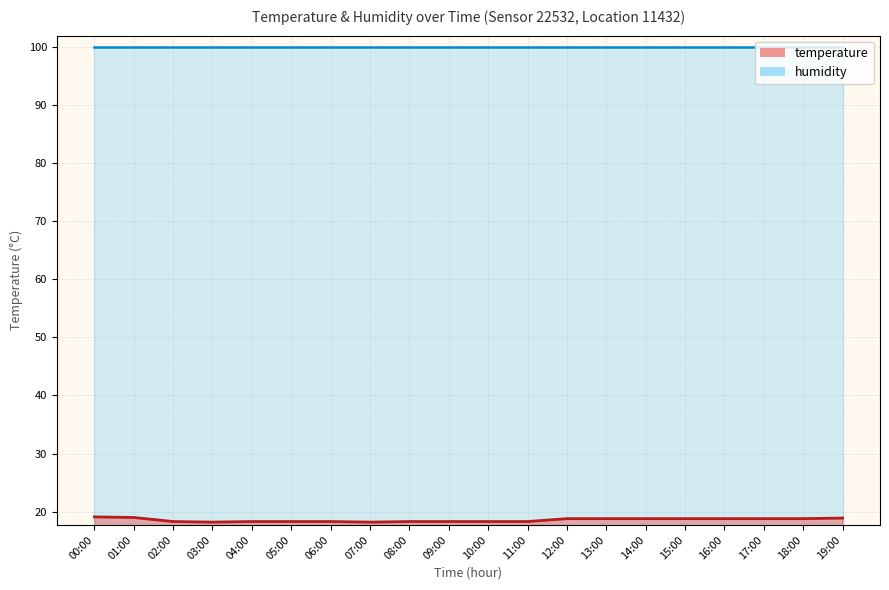

List the labels in order of value, smallest first.

03:00, 07:00, 02:00, 04:00, 05:00, 06:00, 08:00, 09:00, 10:00, 11:00, 12:00, 13:00, 14:00, 15:00, 16:00, 17:00, 18:00, 19:00, 01:00, 00:00